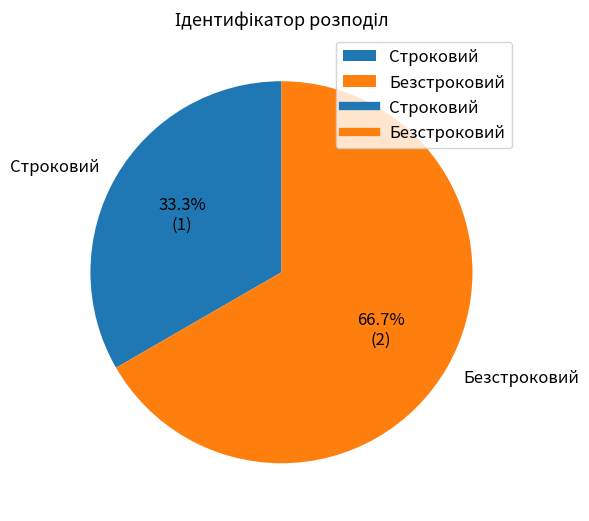

Is Строковий the majority of the pie?

No